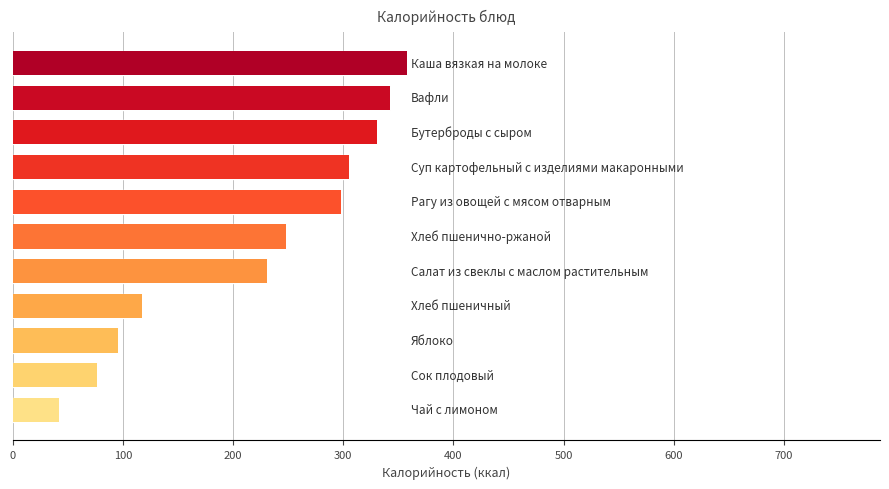

What position from the right is Салат из свеклы с маслом растительным?

7